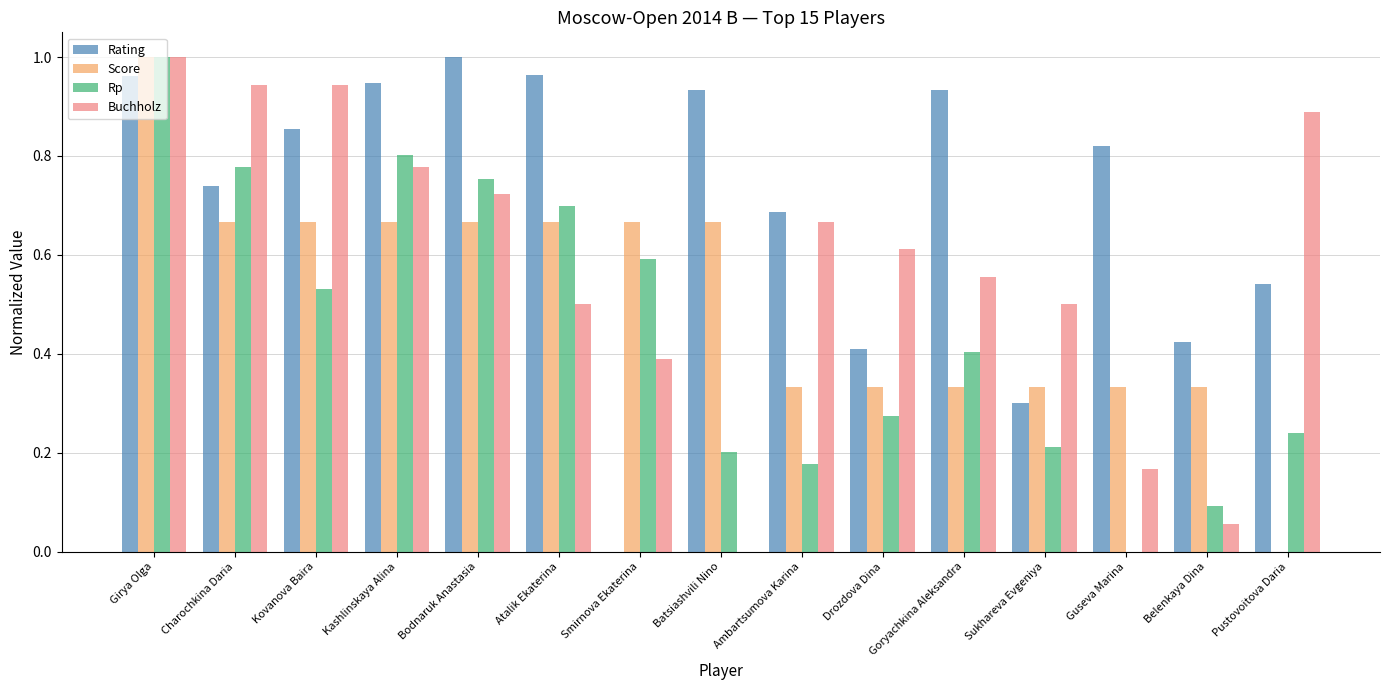

The Buchholz series shows 0.2 at Ambartsumova Karina. True or false?

False